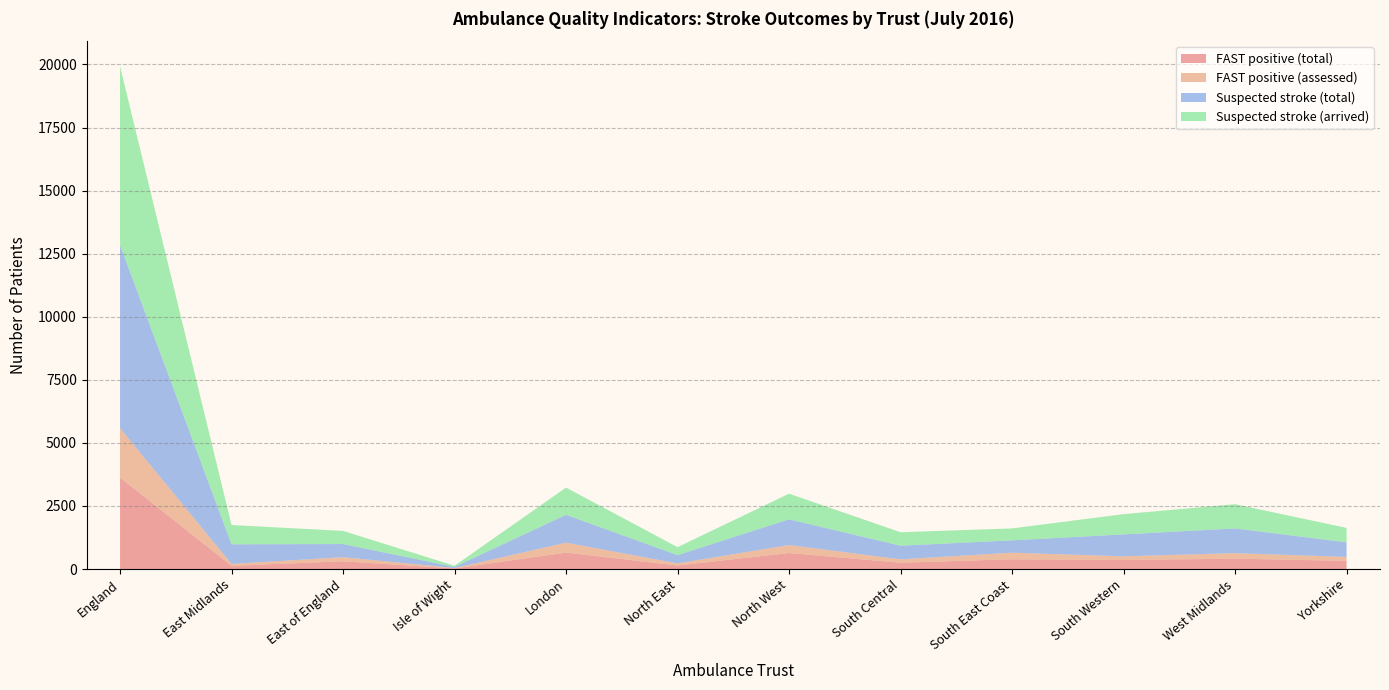

Reading left to right, what are all the values shown in this chart?

FAST positive (assessed): 1957	76	161	16	392	82	316	135	260	147	218	154
Suspected stroke (arrived): 7084	765	521	45	1079	316	1016	534	473	803	960	572
Suspected stroke (total): 7258	777	522	46	1106	328	1021	540	490	869	981	578
FAST positive (total): 3627	128	309	24	653	142	635	251	388	358	412	327